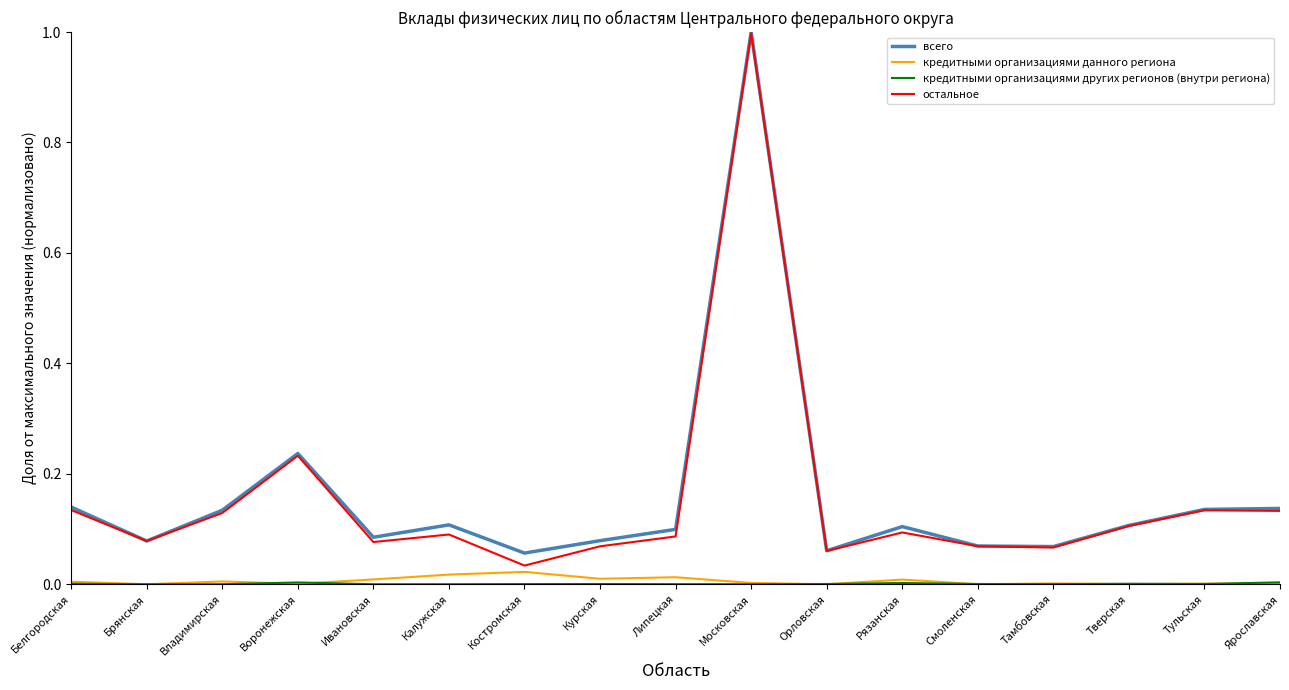

At how many categories does at least one series exceed 0?

17